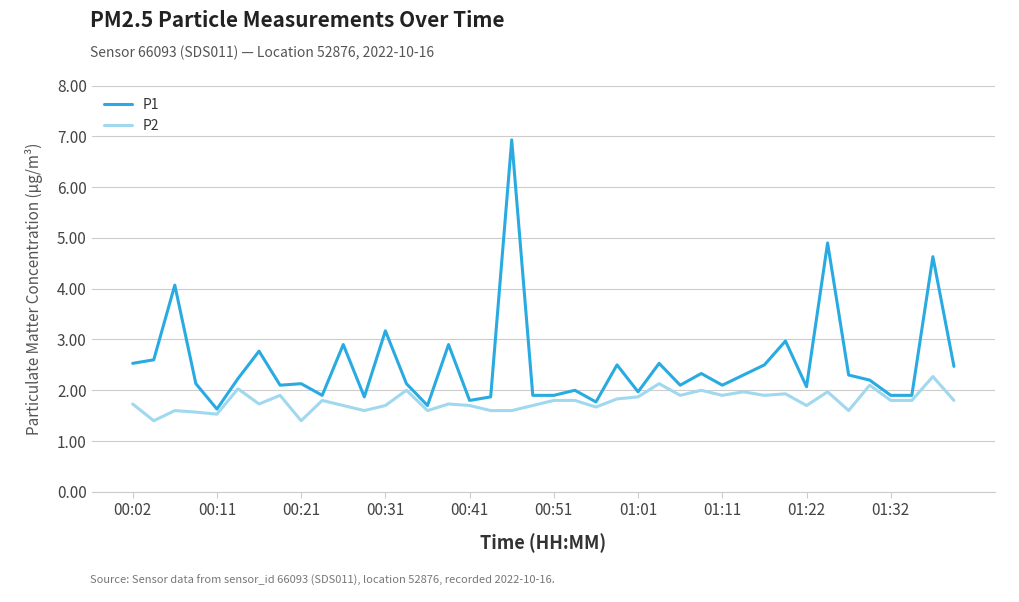

What is the smallest value displayed?

1.4